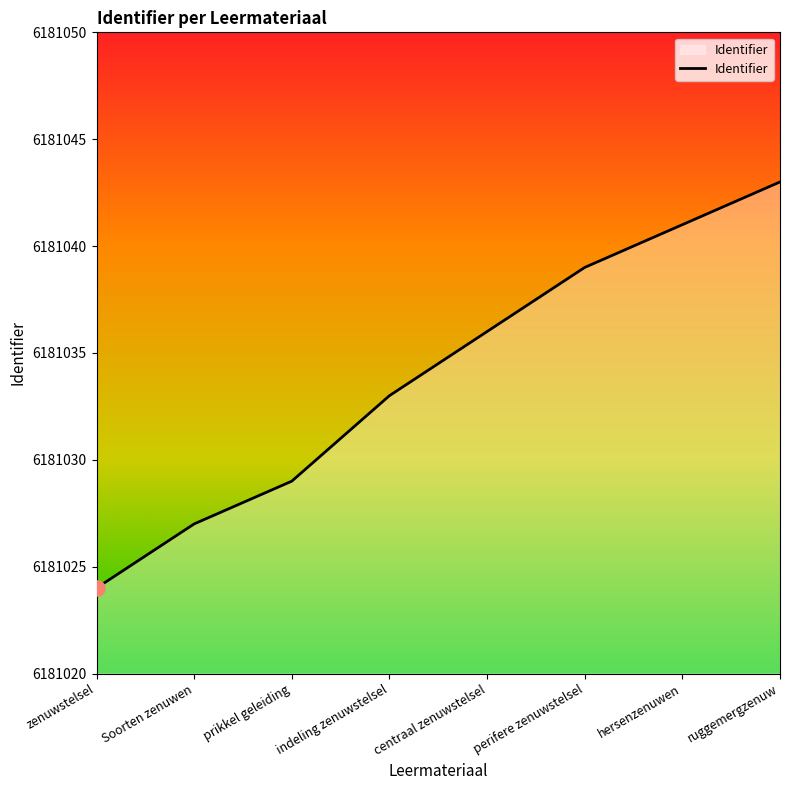

Which has a higher value, prikkel geleiding or centraal zenuwstelsel?

centraal zenuwstelsel